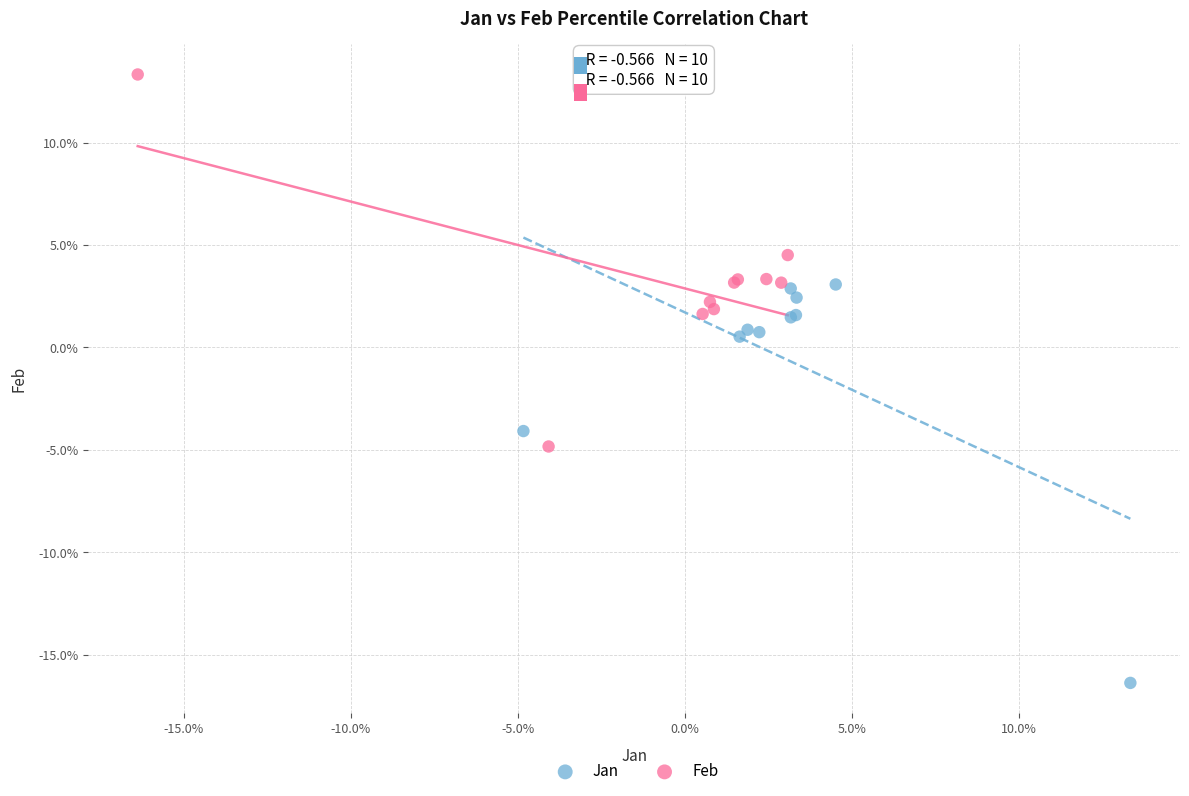

Which series has the largest Y range (max minus min)?

Jan